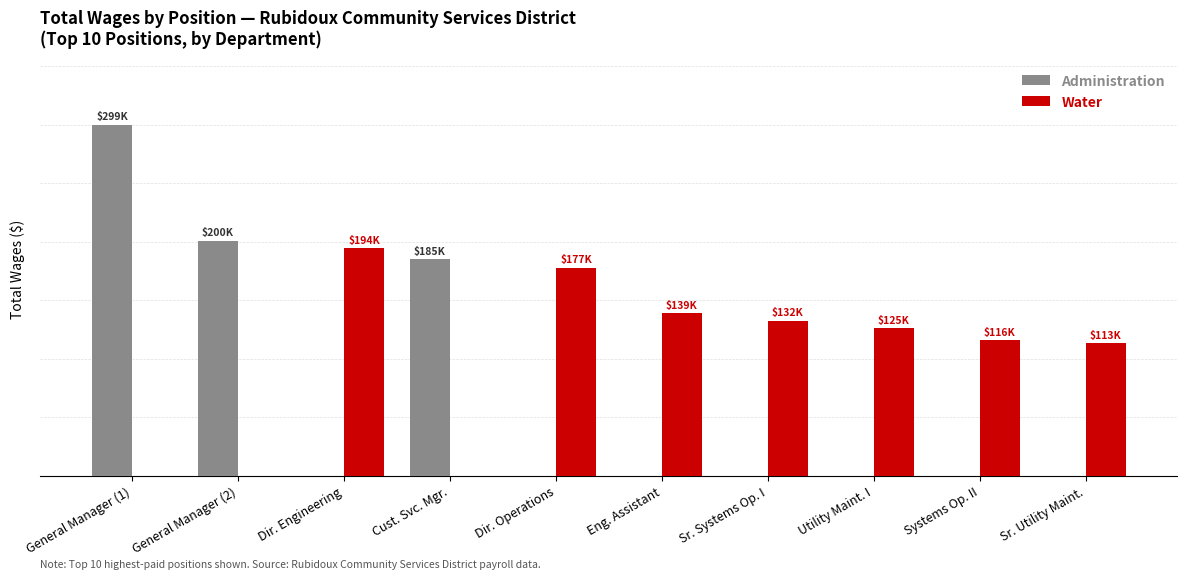

Which has a higher value, Utility Maint. I or Eng. Assistant?

Utility Maint. I